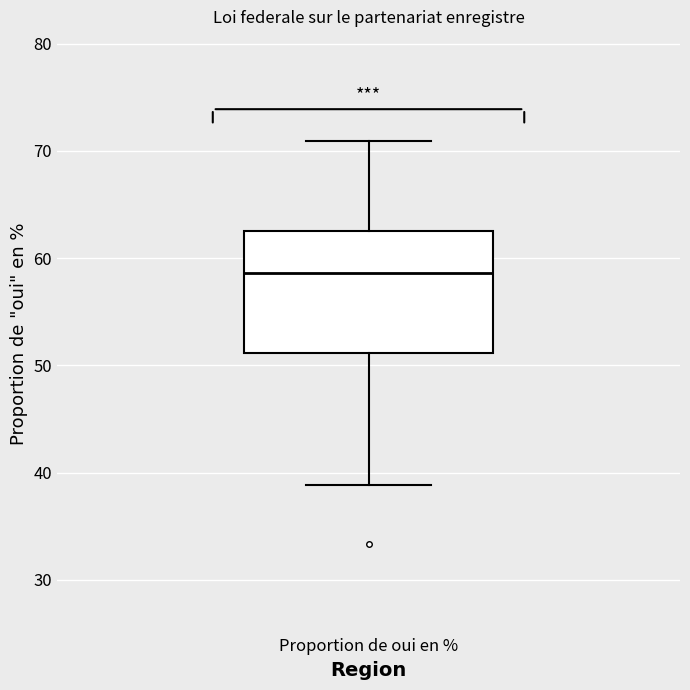

Transcribe this box plot: give where the median line is, the range the box spans, and where the two whiskers end, as read against the y-axis. The values are not printed on the chart, so give them approximately, as read against the axis.

median 59, box 51 to 63, whiskers 39 to 71